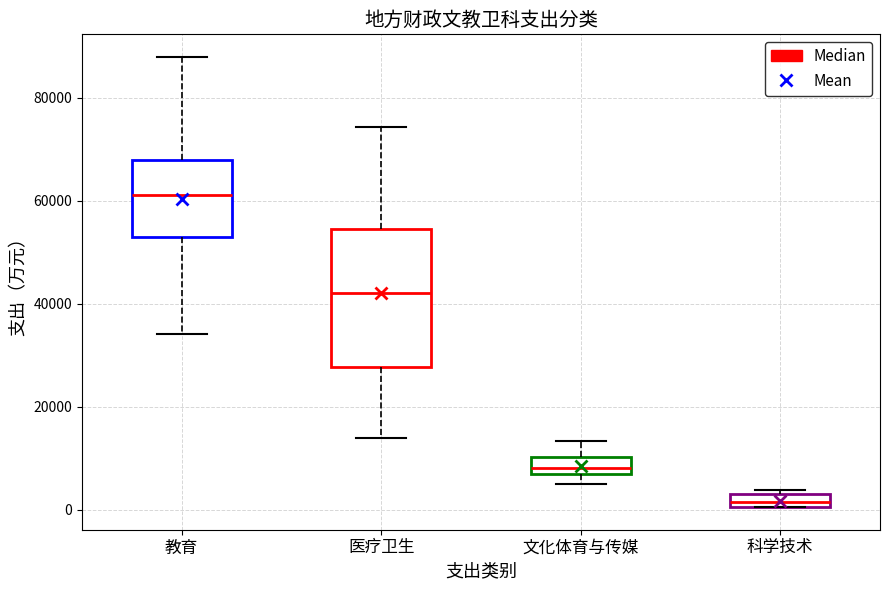

Comparing the boxes themselves (not the whiskers), which one is the tallest?

医疗卫生